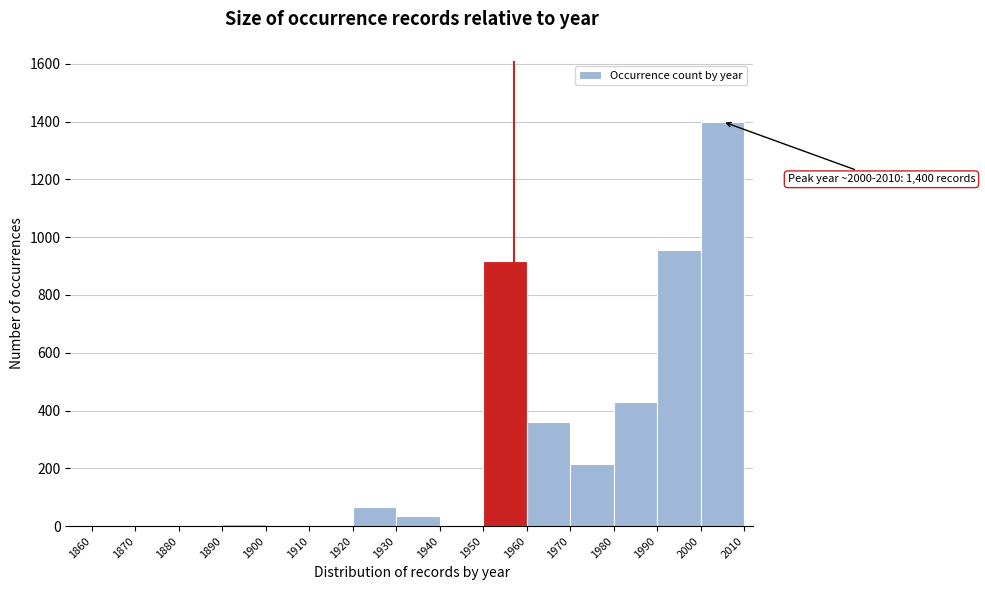

Over which range of the x-axis is the bar tallest?

2000 to 2010